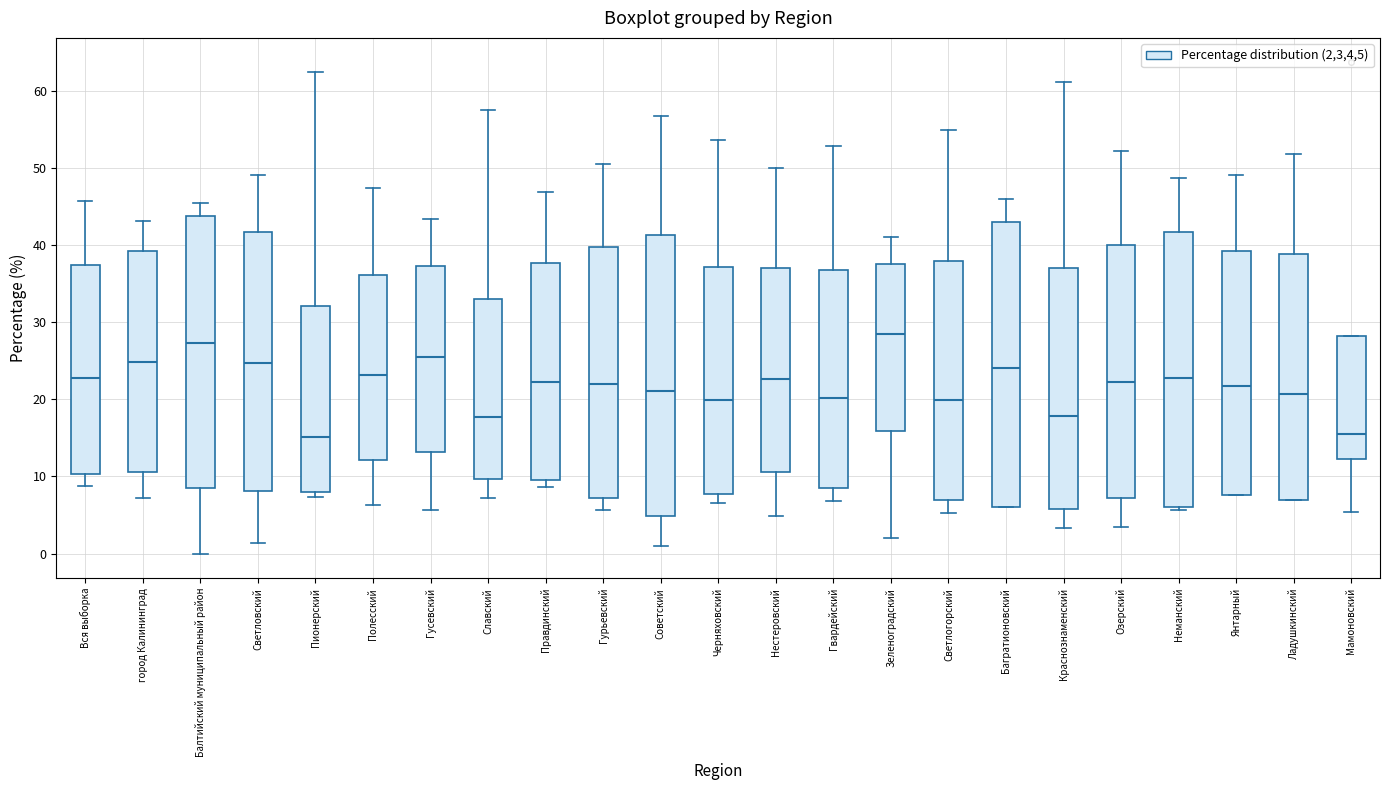

Reading left to right, transcribe this box plot: for each box, give where its median line is, the range the box spans, and where its two whiskers end, as read against the y-axis. The values are not printed on the chart, so give them approximately, as read against the axis.

Вся выборка: median 23, box 10 to 37, whiskers 9 to 46
город Калининград: median 25, box 11 to 39, whiskers 7 to 43
Балтийский муниципальный район: median 27, box 9 to 44, whiskers 0 to 45
Светловский: median 25, box 8 to 42, whiskers 1 to 49
Пионерский: median 15, box 8 to 32, whiskers 7 to 62
Полесский: median 23, box 12 to 36, whiskers 6 to 47
Гусевский: median 25, box 13 to 37, whiskers 6 to 43
Славский: median 18, box 10 to 33, whiskers 7 to 58
Правдинский: median 22, box 10 to 38, whiskers 9 to 47
Гурьевский: median 22, box 7 to 40, whiskers 6 to 51
Советский: median 21, box 5 to 41, whiskers 1 to 57
Черняховский: median 20, box 8 to 37, whiskers 7 to 54
Нестеровский: median 23, box 11 to 37, whiskers 5 to 50
Гвардейский: median 20, box 8 to 37, whiskers 7 to 53
Зеленоградский: median 28, box 16 to 38, whiskers 2 to 41
Светлогорский: median 20, box 7 to 38, whiskers 5 to 55
Багратионовский: median 24, box 6 to 43, whiskers 6 to 46
Краснознаменский: median 18, box 6 to 37, whiskers 3 to 61
Озерский: median 22, box 7 to 40, whiskers 3 to 52
Неманский: median 23, box 6 to 42, whiskers 6 (just below the box's lower edge) to 49
Янтарный: median 22, box 8 to 39, whiskers 8 to 49
Ладушкинский: median 21, box 7 to 39, whiskers 7 to 52
Мамоновский: median 15, box 12 to 28, whiskers 5 to 28